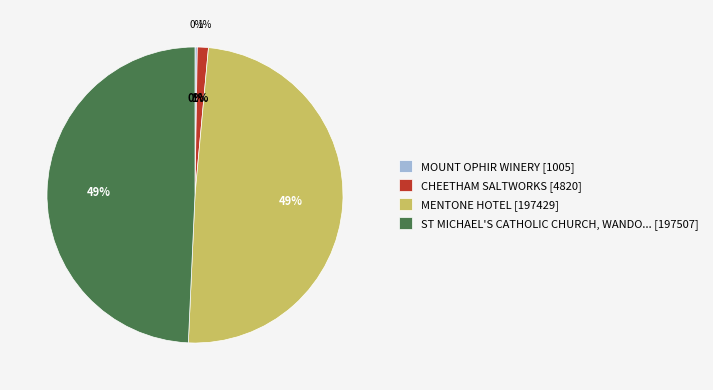

Which slice is the largest?

ST MICHAEL'S CATHOLIC CHURCH, WANDONG